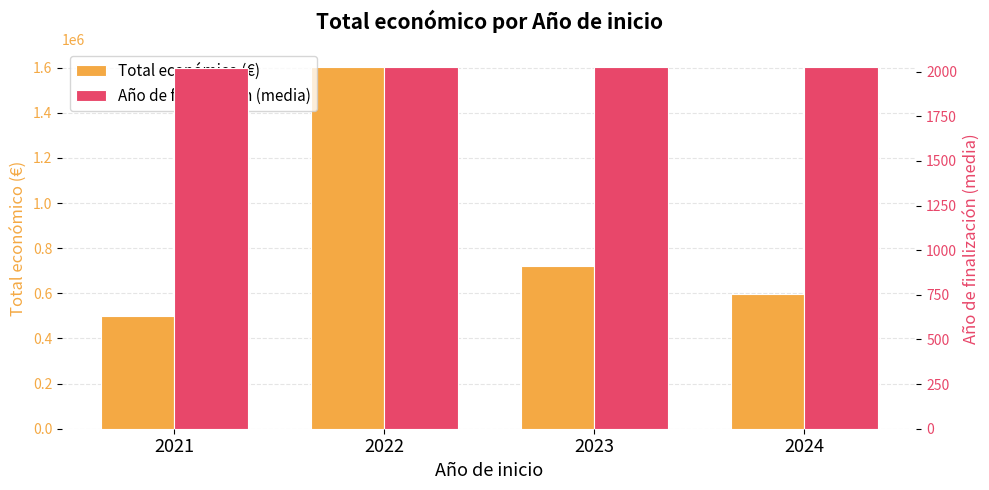

How many bars are there in each group?

2